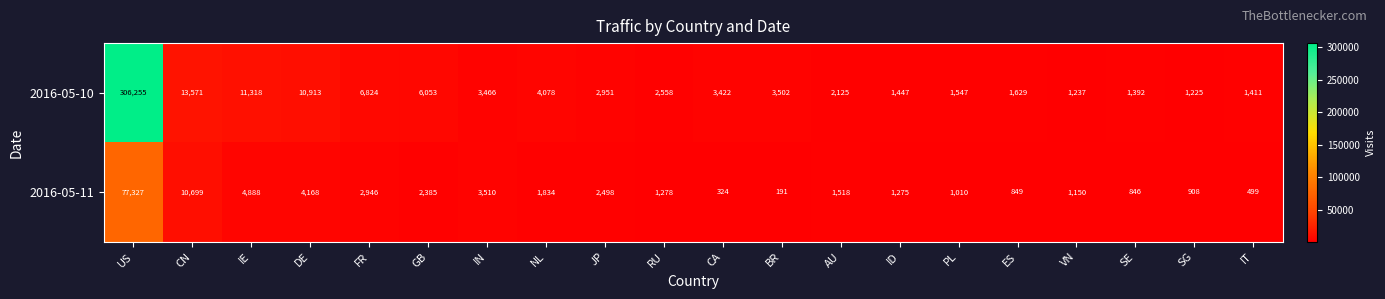

What is the greatest value displayed?

306255